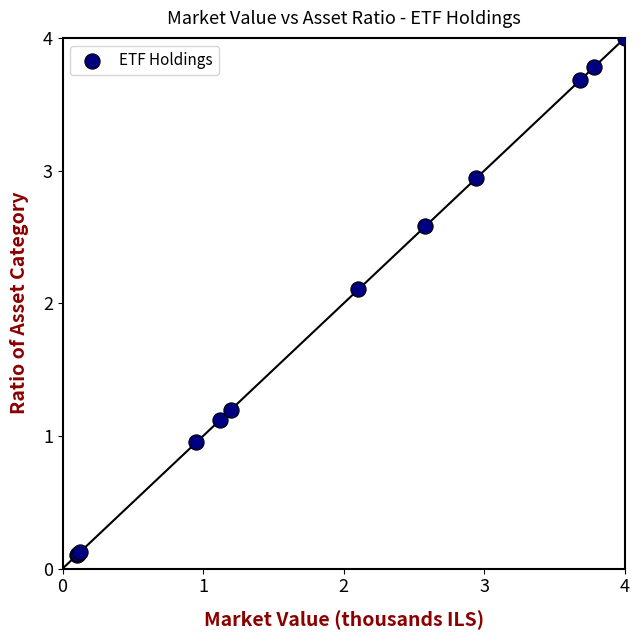

What Y value in the scatter plot is closest to 2?

2.1